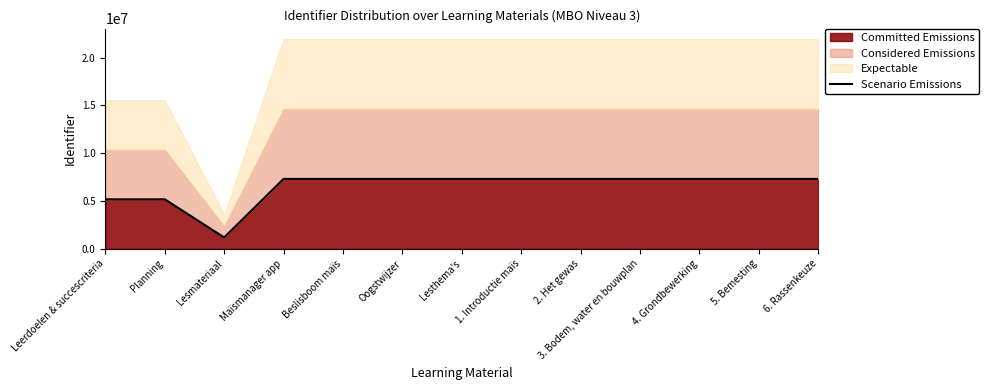

What is the change in value from Leerdoelen & succescriteria to 1. Introductie maïs?

+2135523